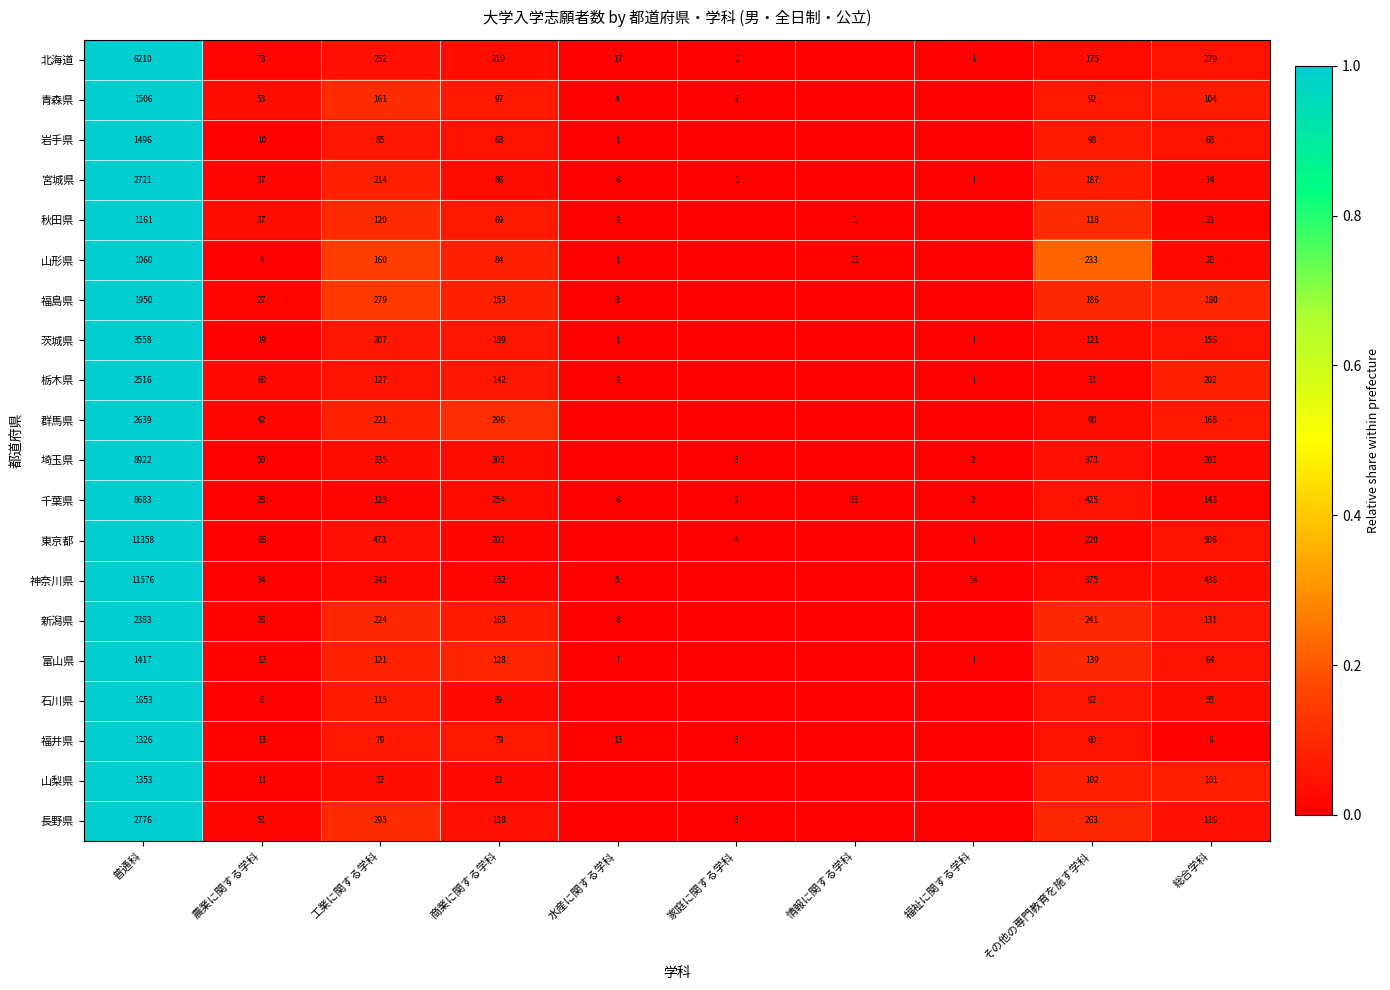

What is the sum of the 山梨県 values at 総合学科 and 農業に関する学科?

112